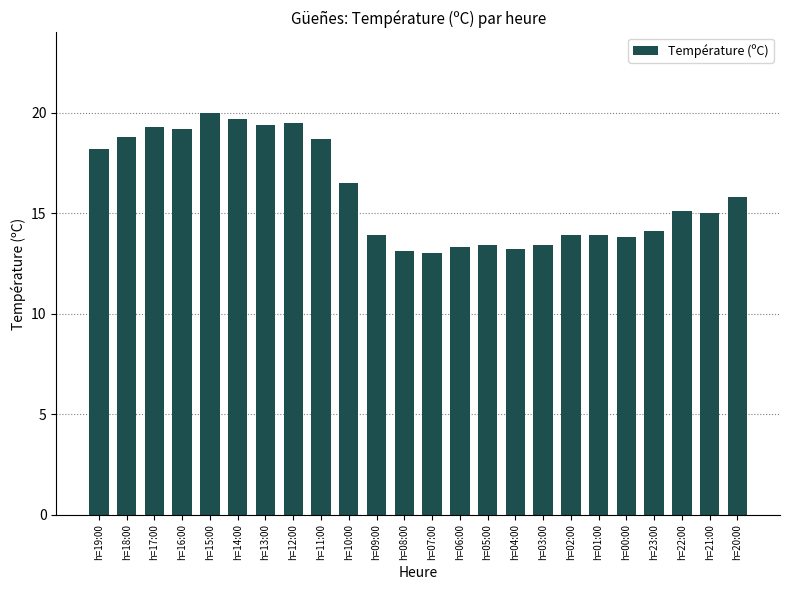

What is the difference between the maximum and minimum values?

7.0